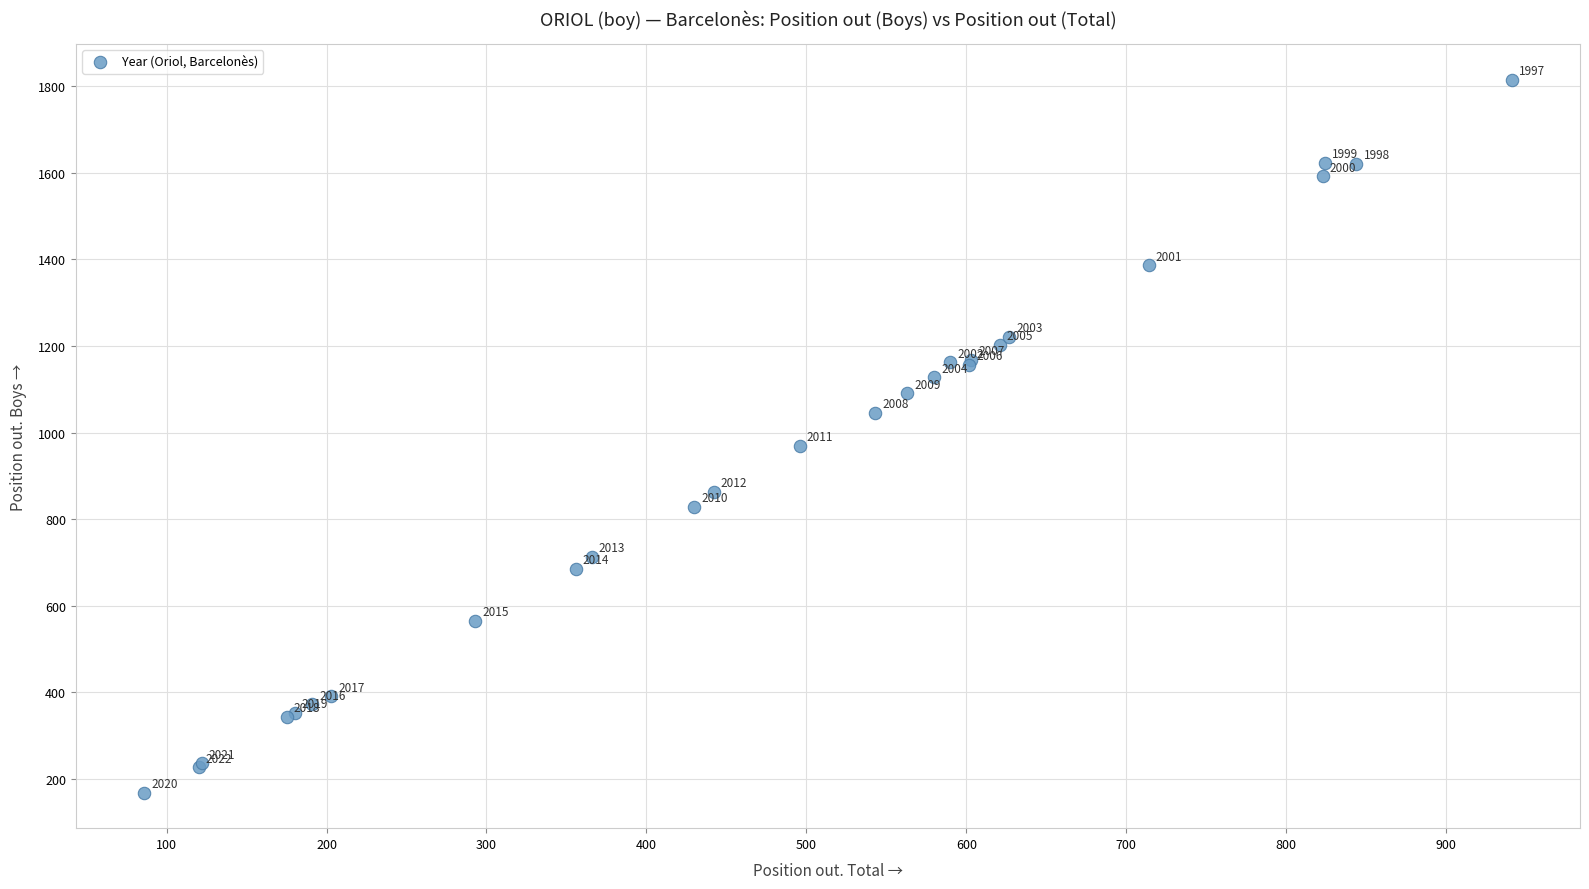

What Y value in the scatter plot is closest to 992?

970